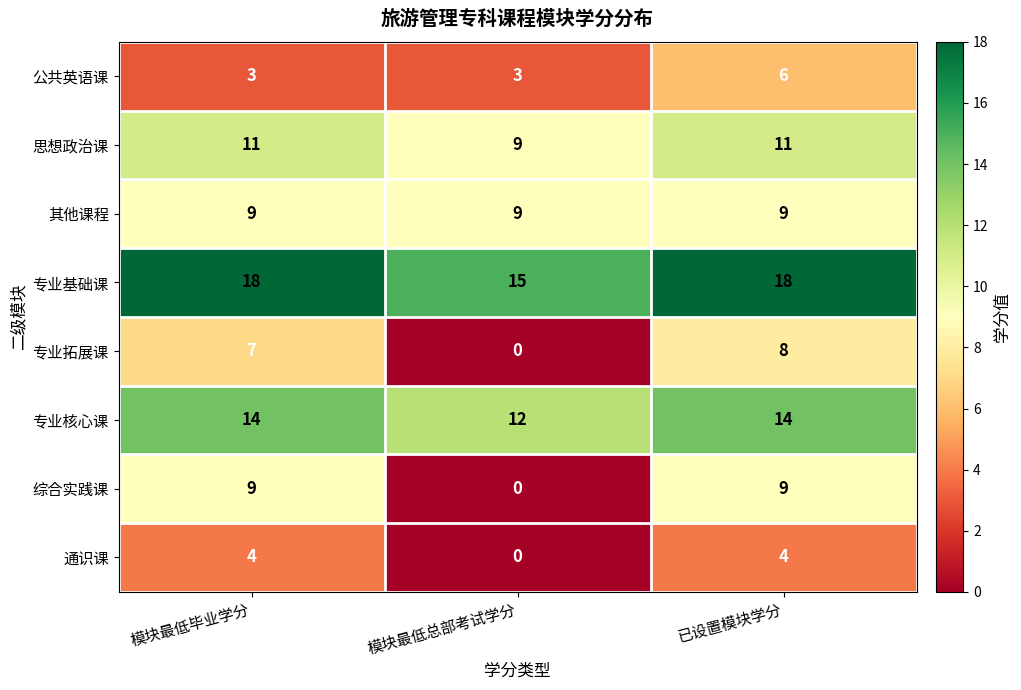

What is the greatest value displayed?

18